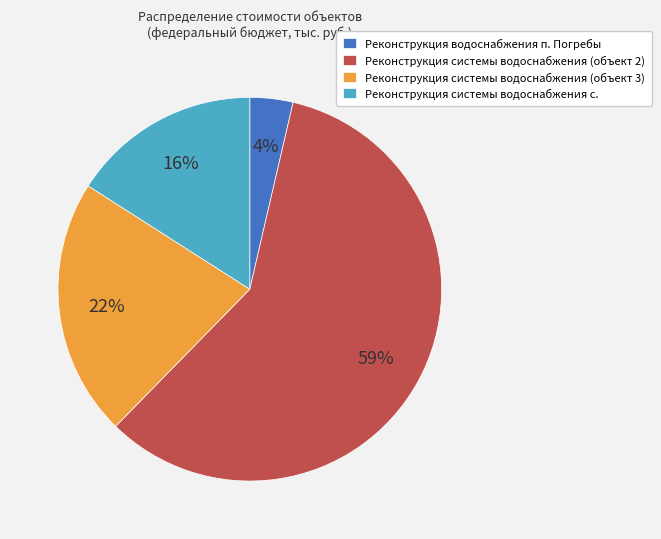

Which category has the smallest portion of the pie?

Реконструкция водоснабжения п. Погребы